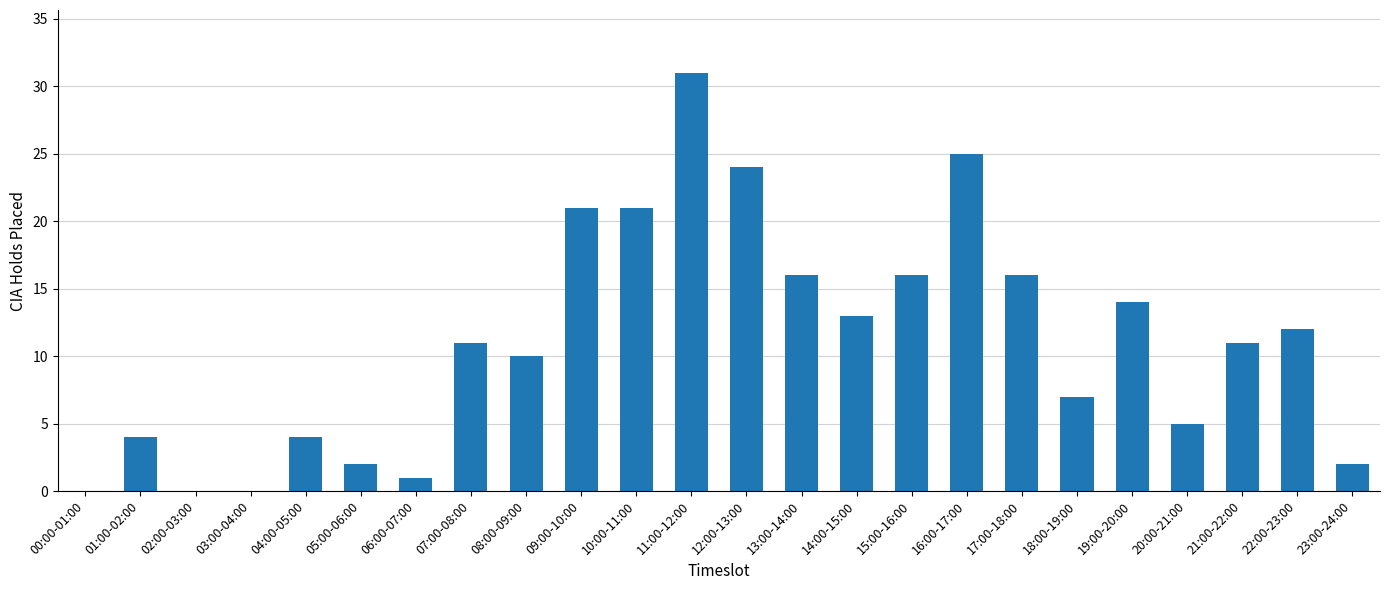

Reading left to right, transcribe all the data shown in this chart.

0	4	0	0	4	2	1	11	10	21	21	31	24	16	13	16	25	16	7	14	5	11	12	2